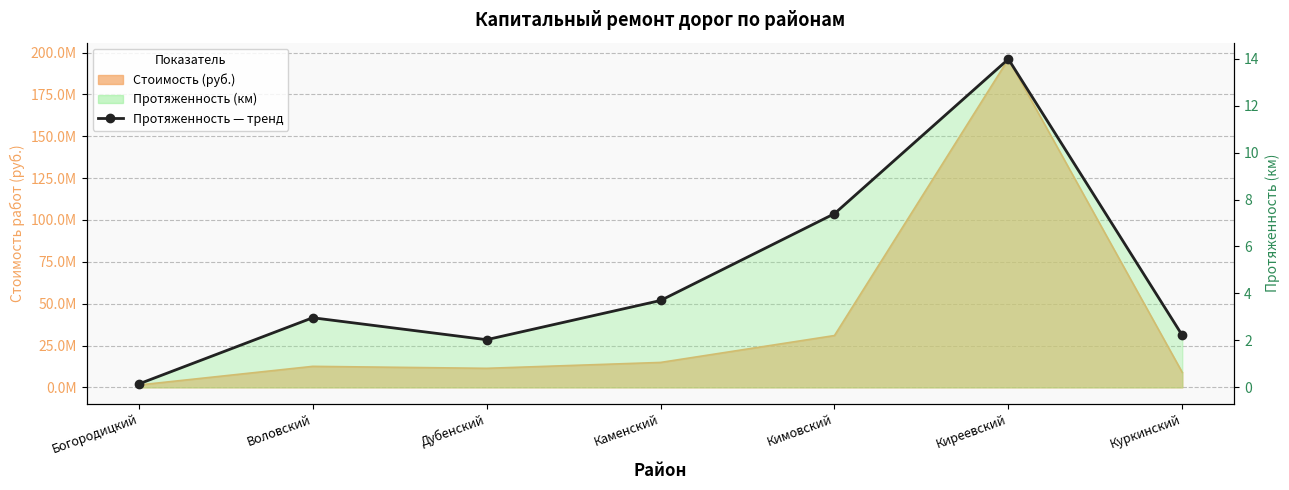

Count the number of values greater than 2.

6